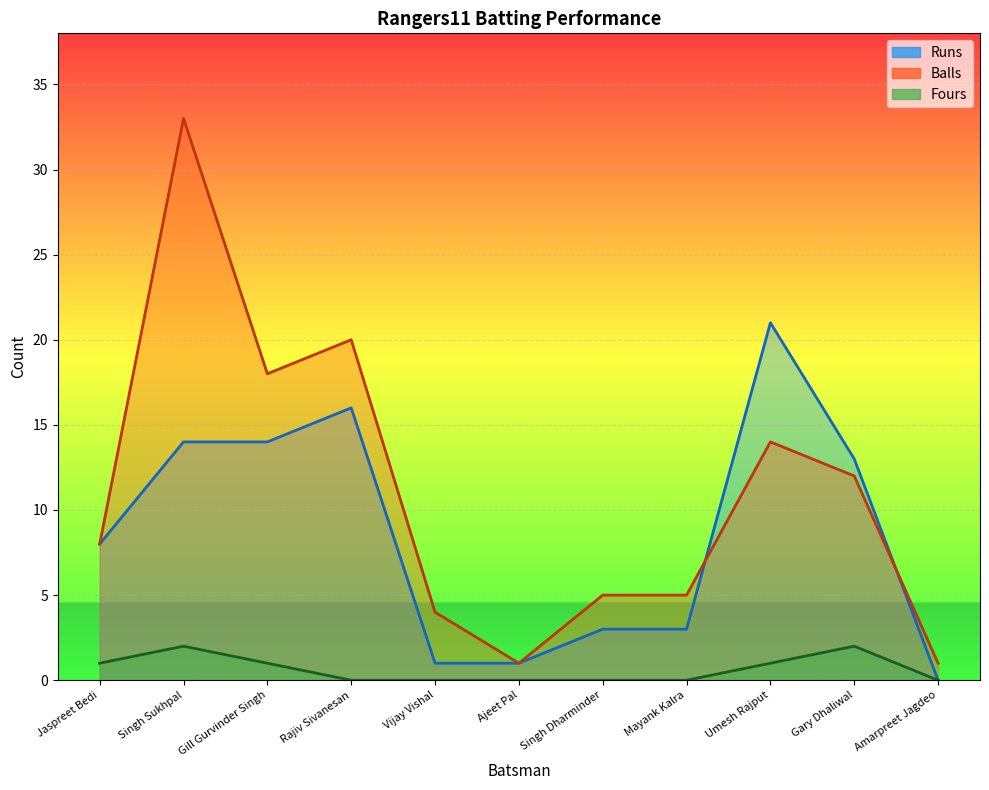

In Balls, how many points are lower than both neighbors (excluding endpoints)?

2